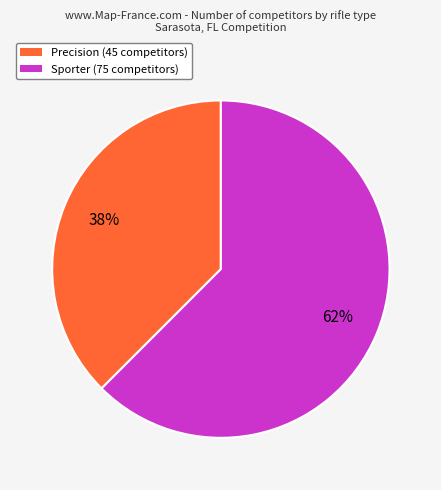

To the nearest percent, what is the combined percentage of Precision (45 competitors) and Sporter (75 competitors)?

100%